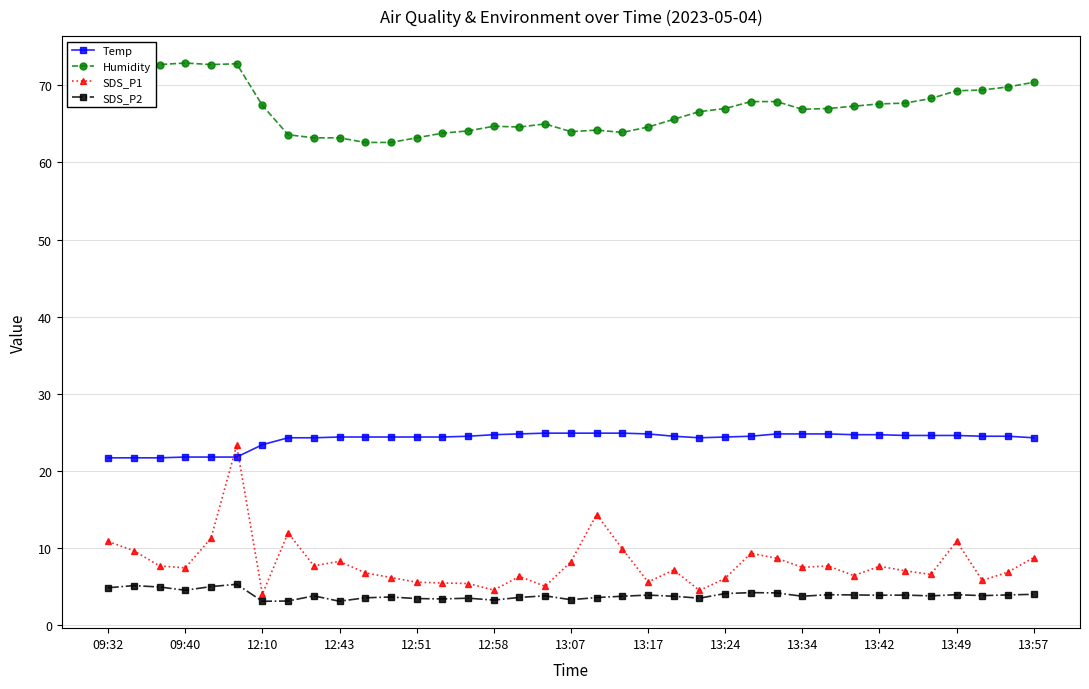

True or false: Humidity has more than 1 interior local peaks.

True